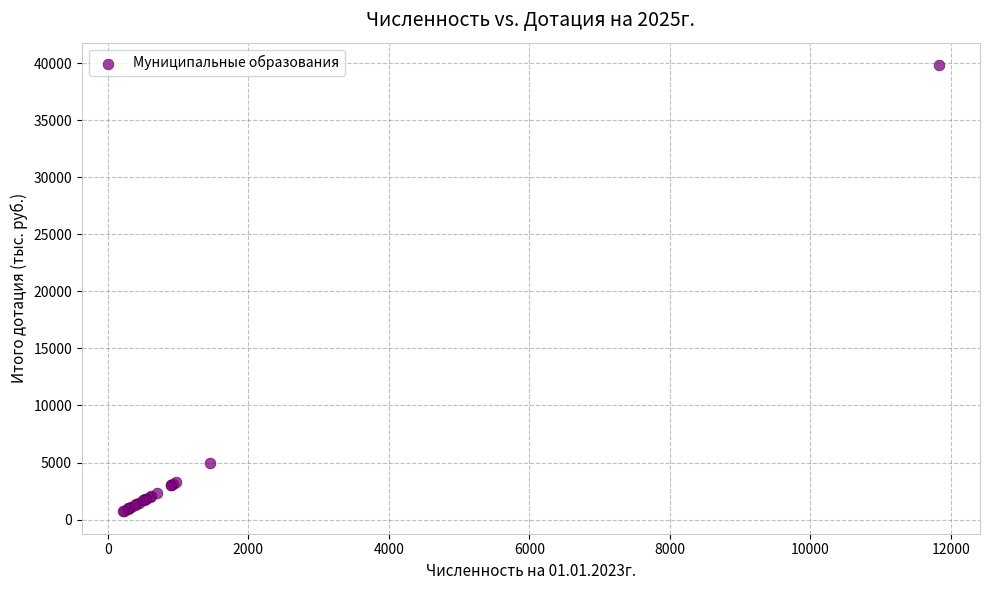

What Y value in the scatter plot is closest to 20279?

4923